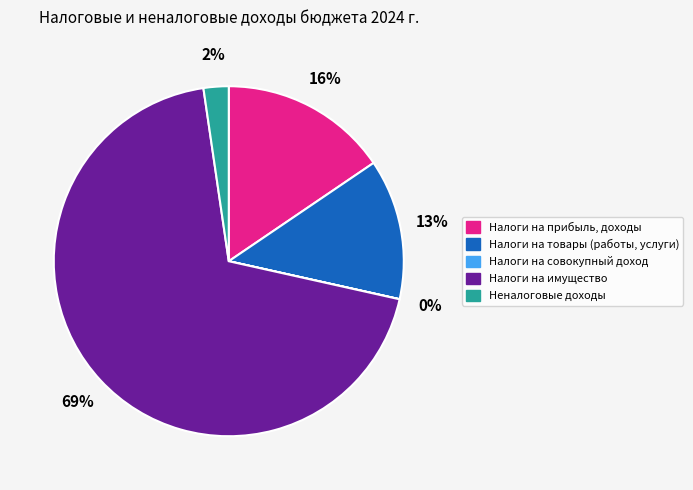

What percentage is the Налоги на имущество slice, to the nearest percent?

69%